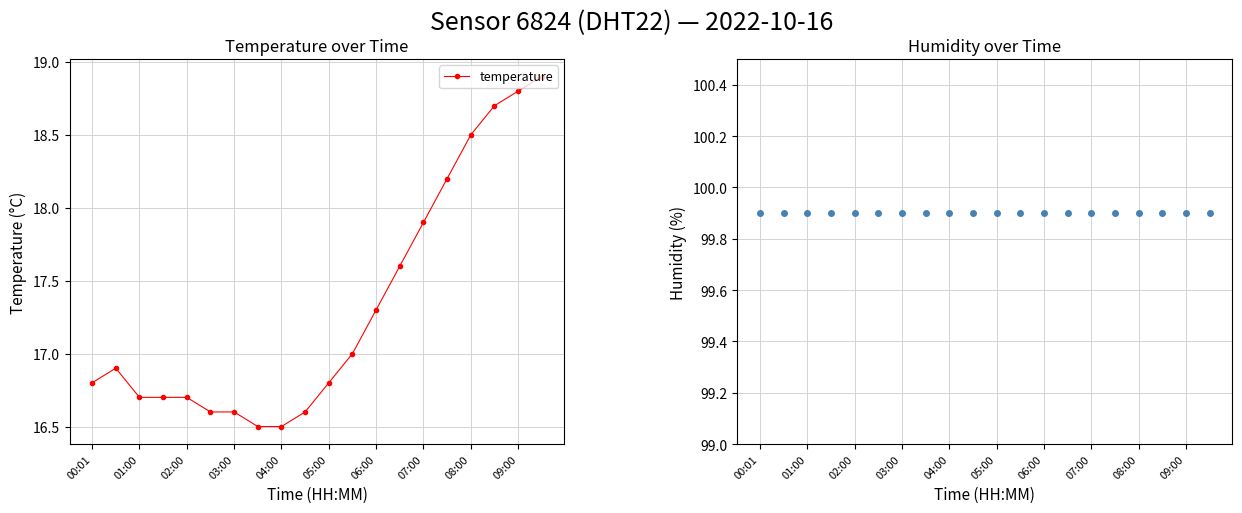

What is the maximum value for temperature?

18.9